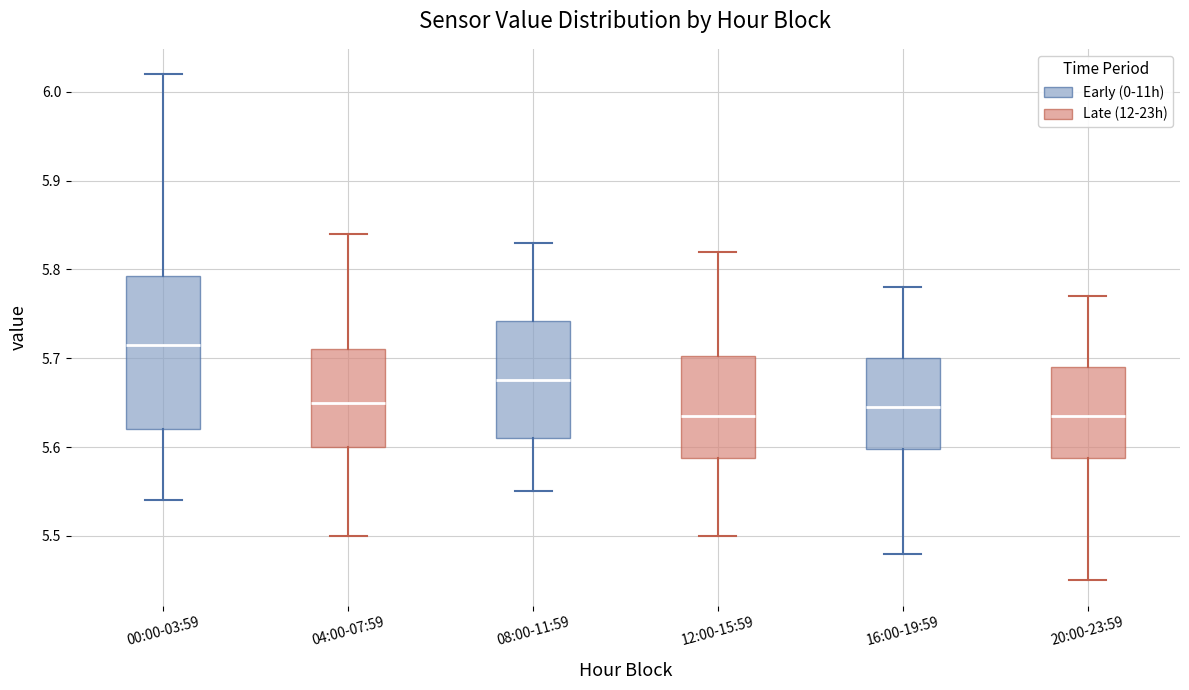

Comparing the boxes themselves (not the whiskers), which one is the tallest?

00:00-03:59